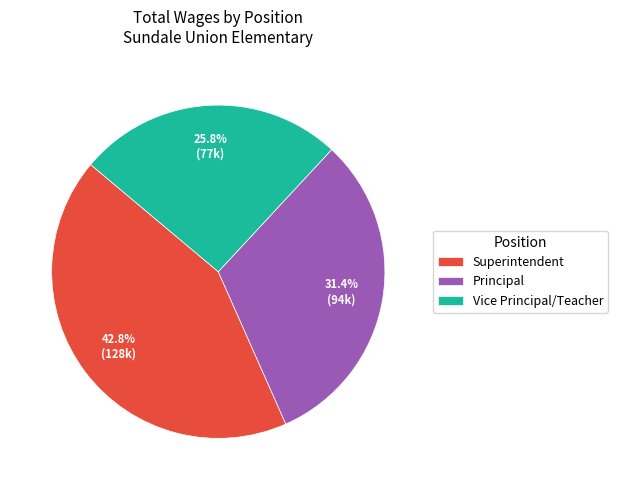

Does Vice Principal/Teacher represent more than half of the total?

No